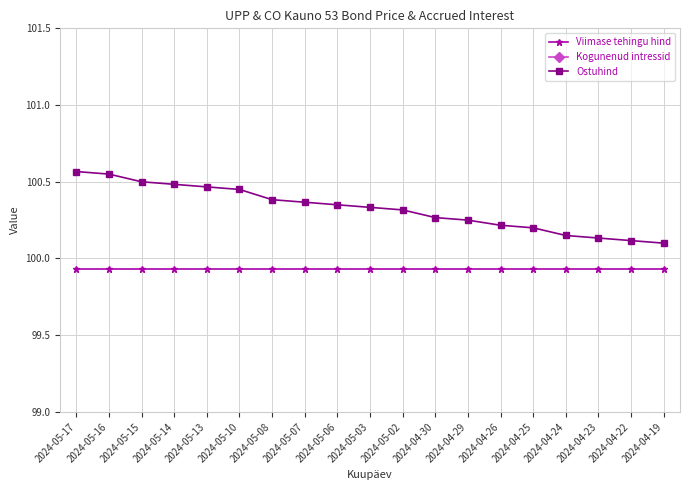

What is the spread (max minus min) of values at 2024-04-23?

100.0